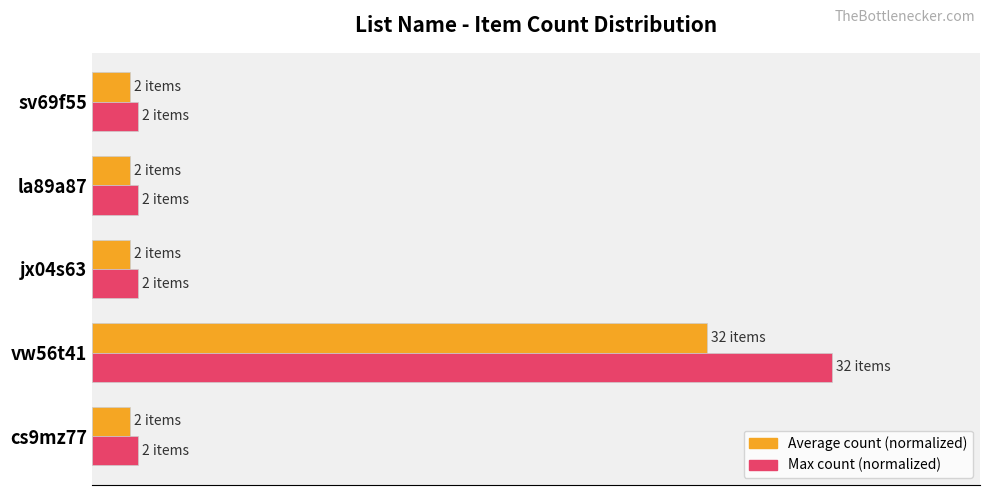

List the series in order of their overall mean, highest first.

Max count (normalized), Average count (normalized)